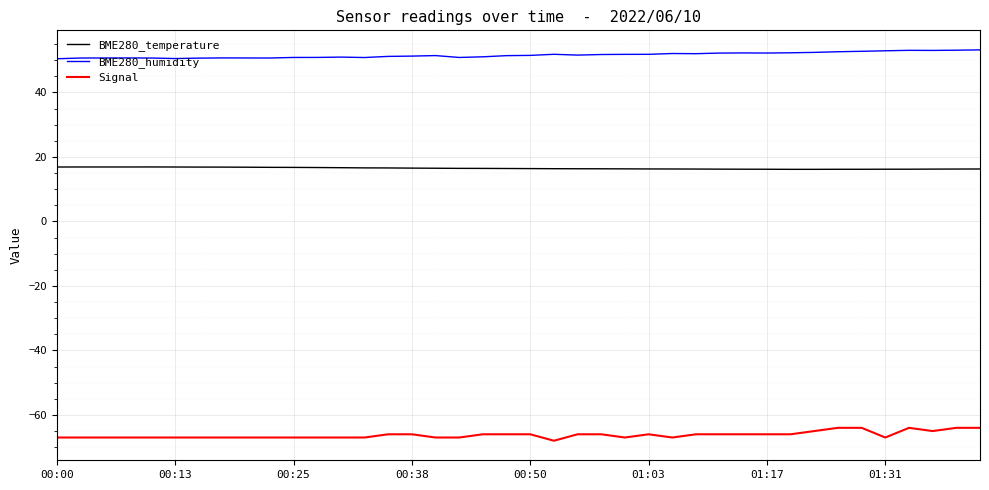

What is the maximum value for Signal?

-64.0